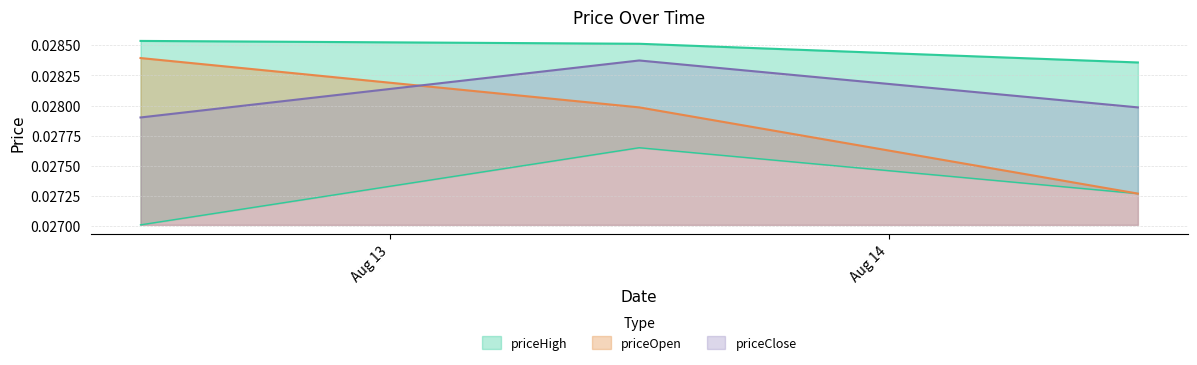

At Aug 13, list the series in order from smallest to largest.

priceLow, priceClose, priceOpen, priceHigh